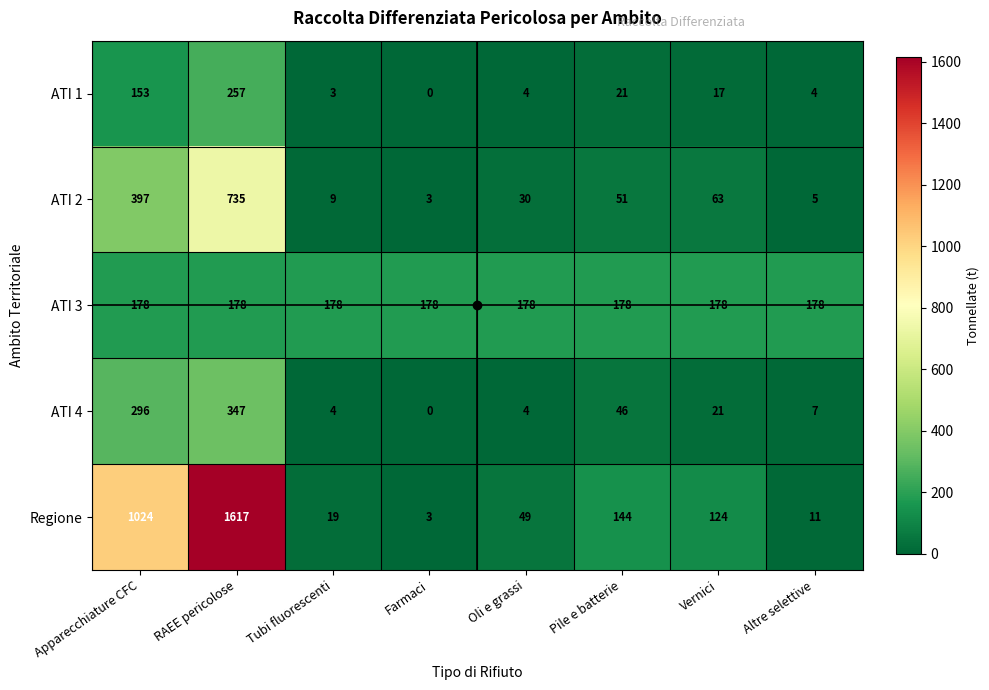

What is the difference between the ATI 4 values at Altre selettive and Apparecchiature CFC?

289